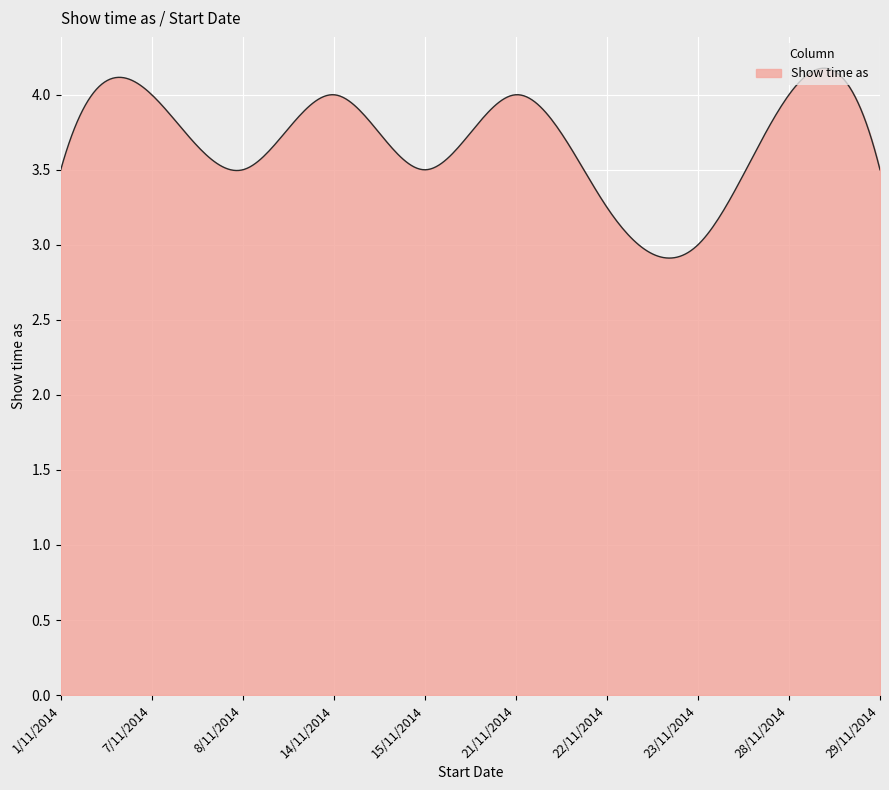

What is the difference between the maximum and minimum values?

1.3